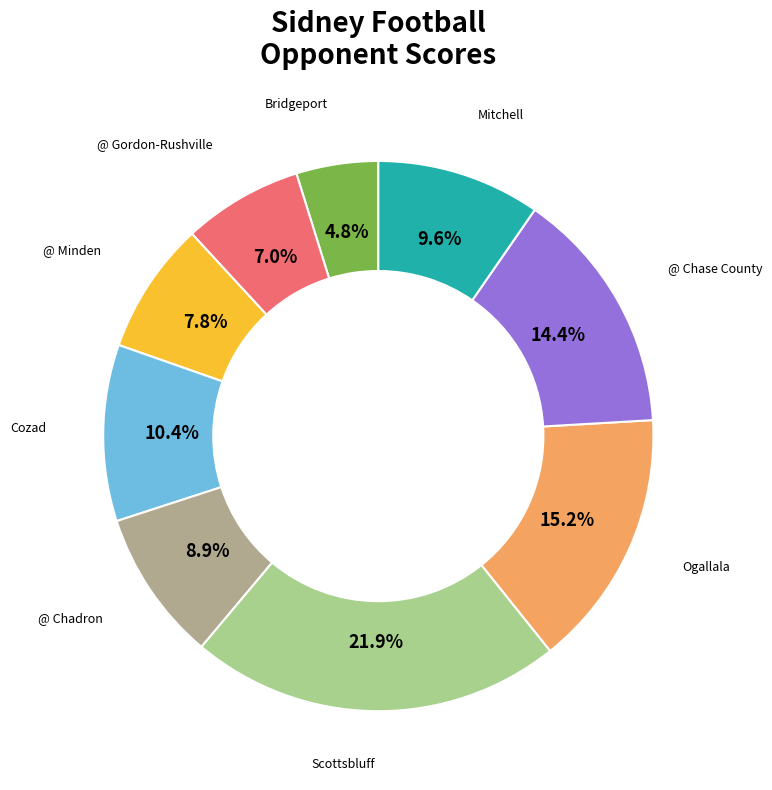

Is there a majority slice in this chart?

No